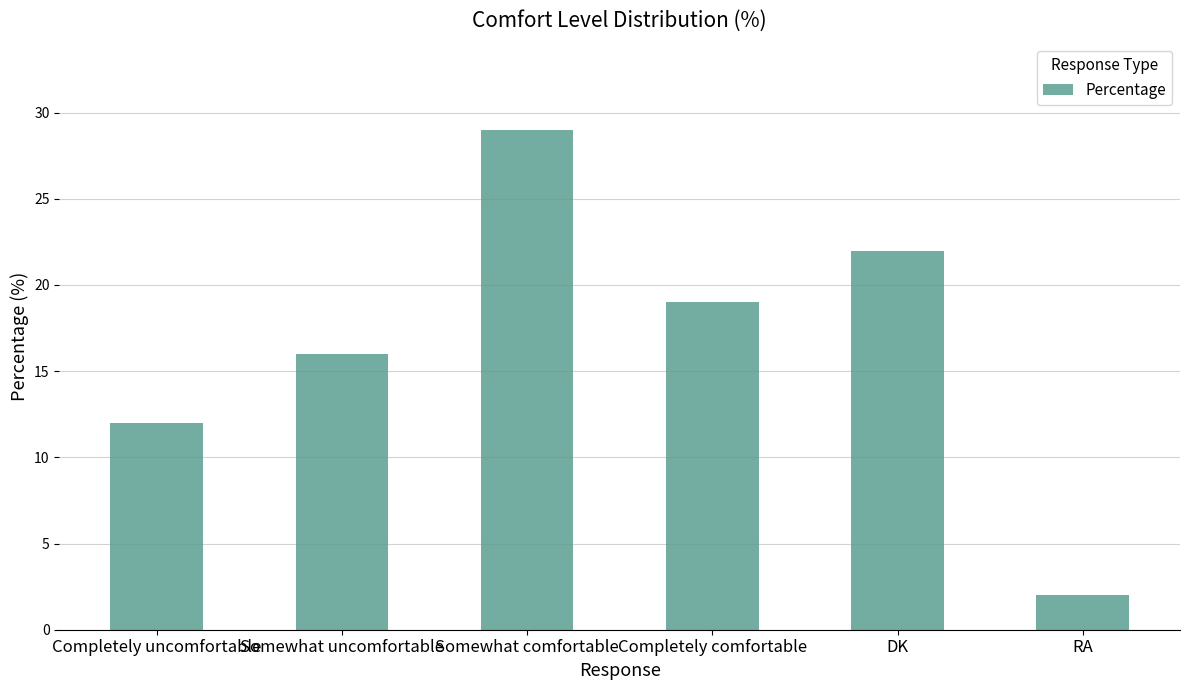

What is the sum of all values?

100